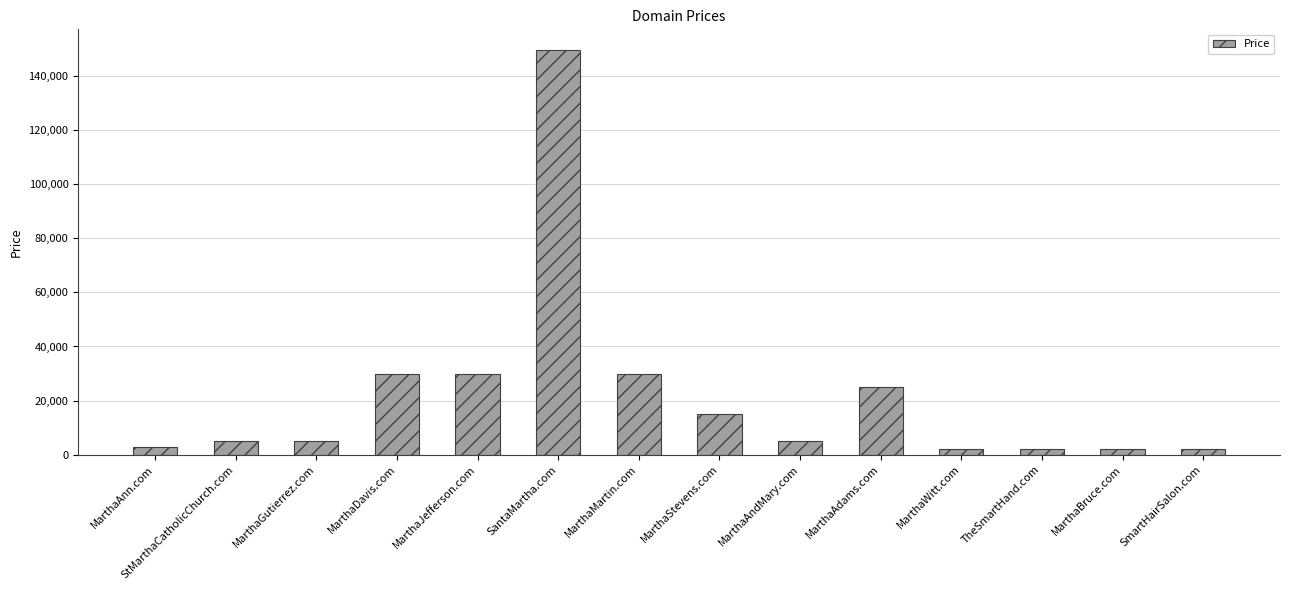

True or false: the data shows 2888 at MarthaAnn.com.

True